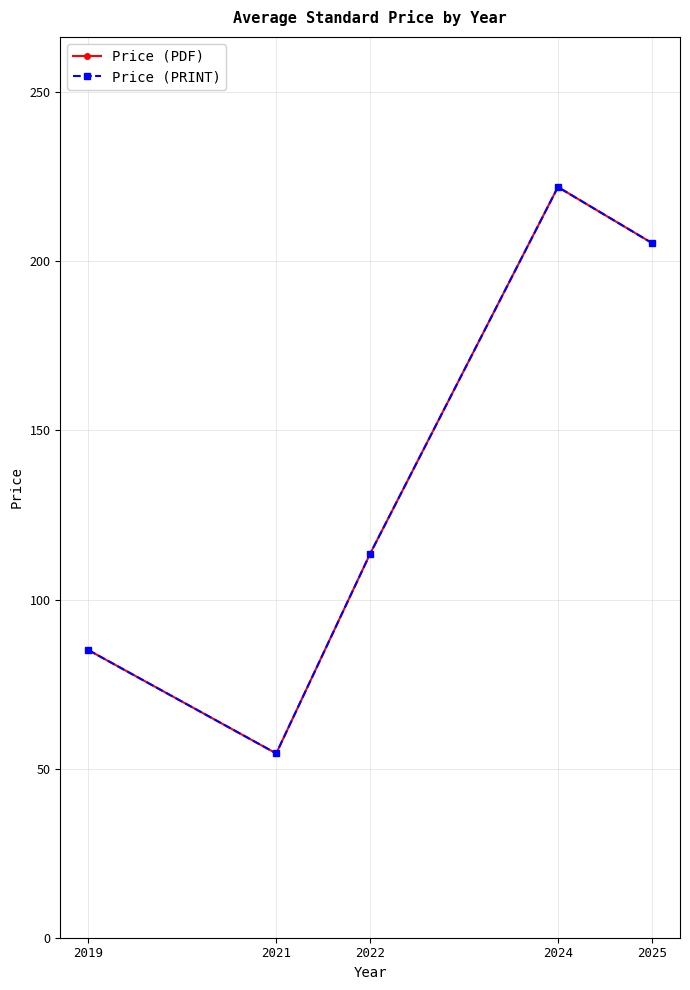

How many interior local peaks does the Price (PRINT) series have?

1